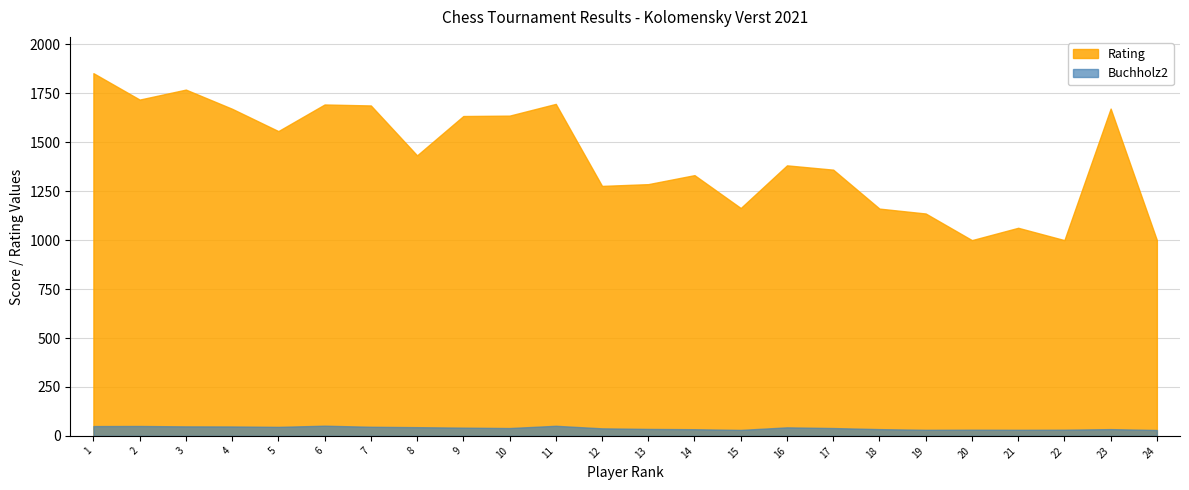

What is the highest value of the Rating series?

1853.0